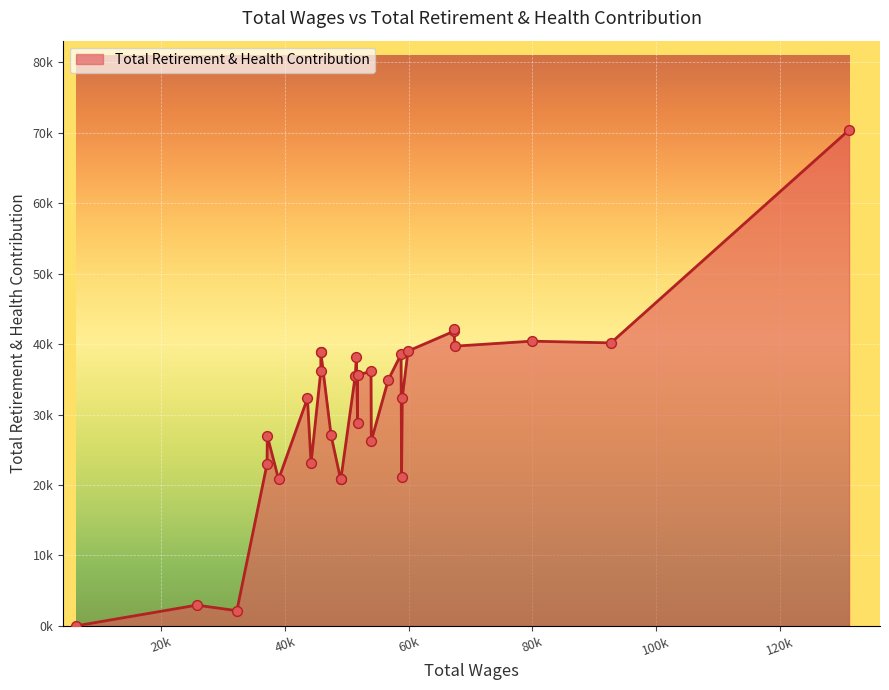

Which has a higher value, 13 or 4?

4